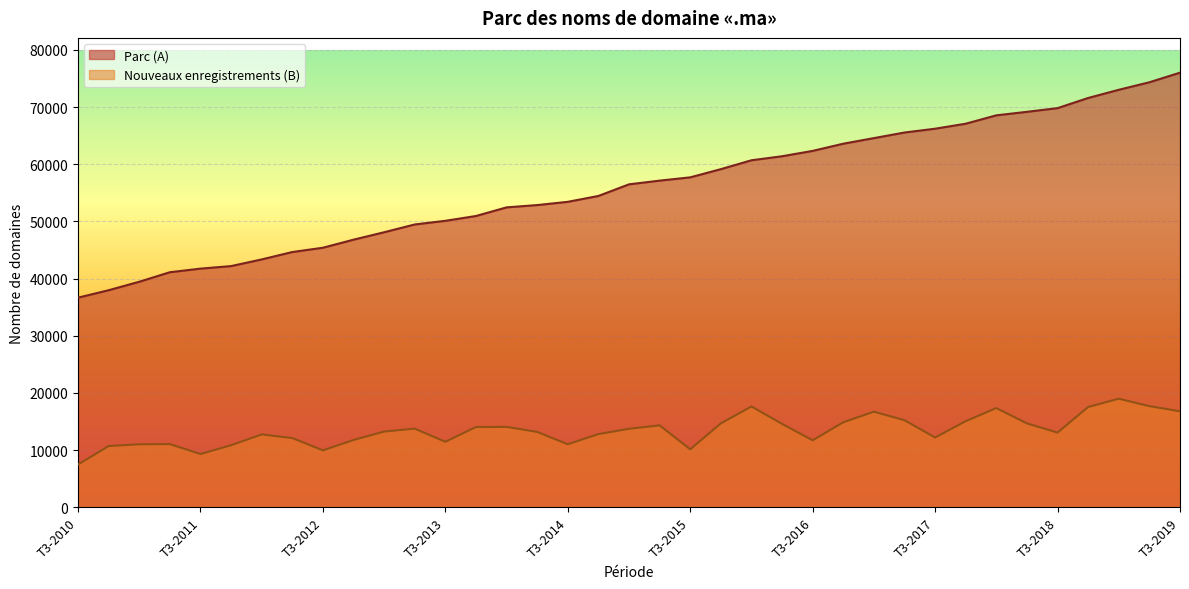

Which has a higher value, T1-2014 or T4-2012?

T1-2014